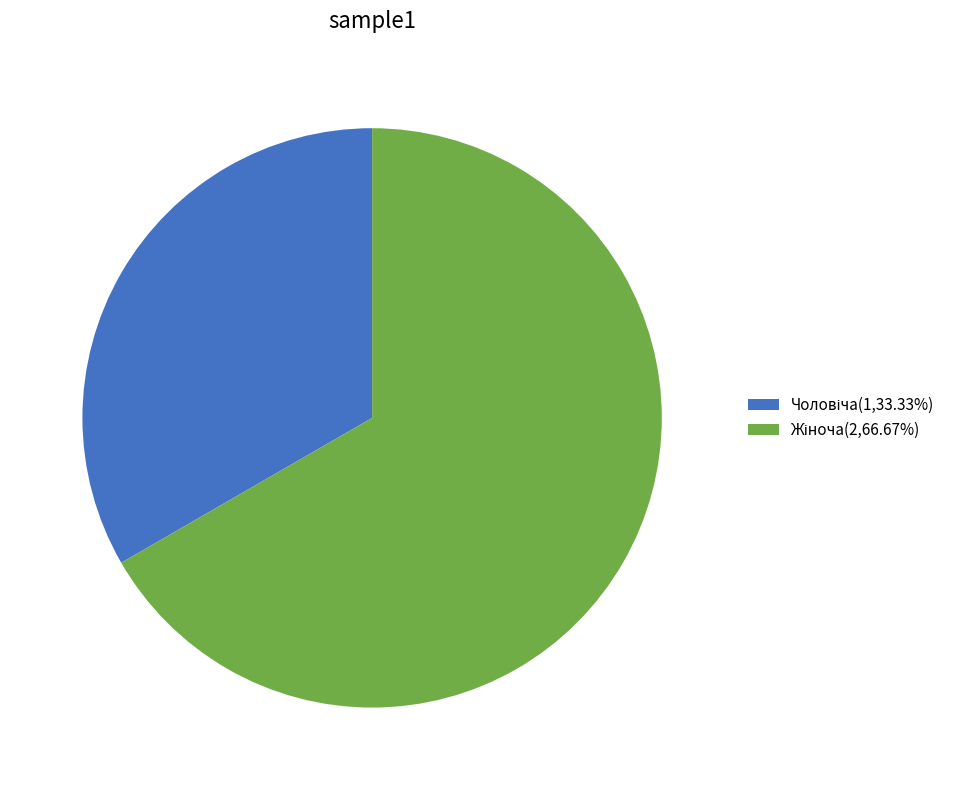

Is there a majority slice in this chart?

Yes